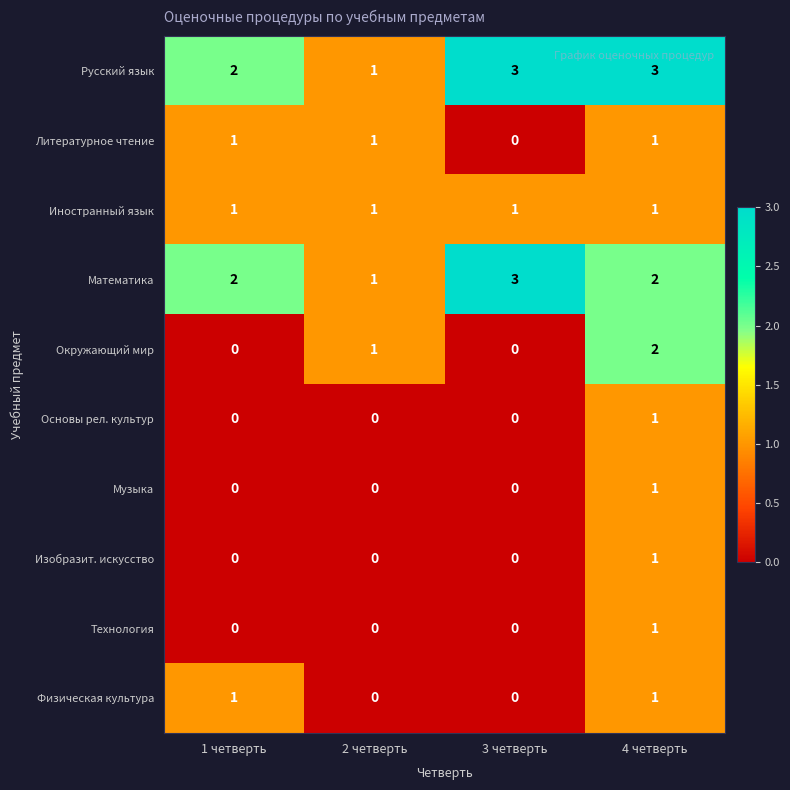

At how many categories does at least one series exceed 0?

4